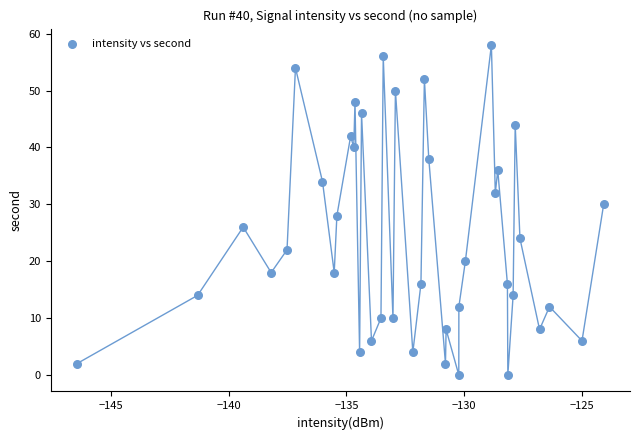

What is the range of Y values (max minus min)?

58